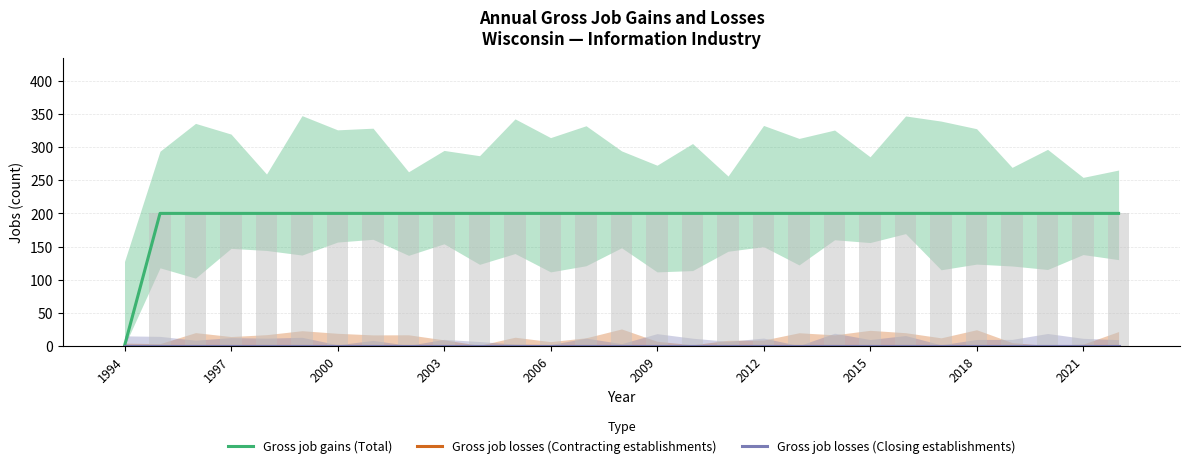

Between 2018 and 25, which series saw the biggest shift?

Gross job gains (Total)